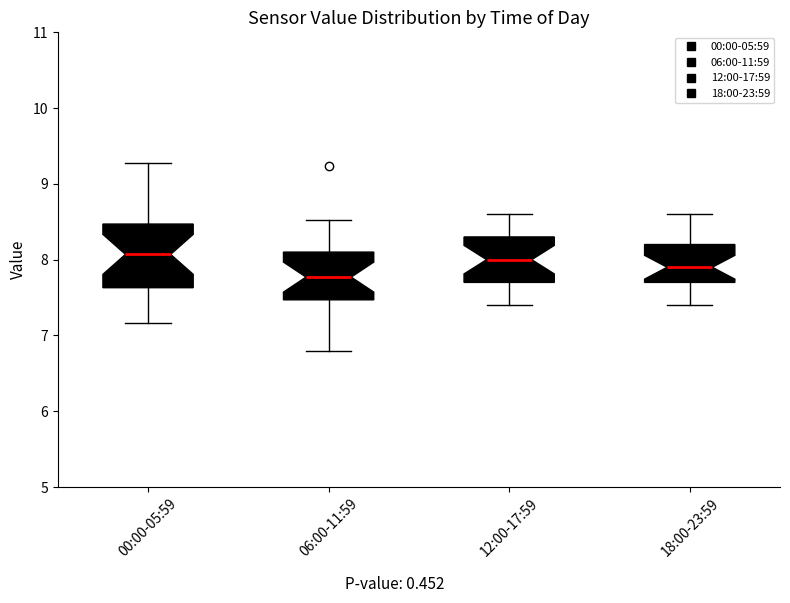

Reading left to right, transcribe this box plot: for each box, give where its median line is, the range the box spans, and where its two whiskers end, as read against the y-axis. The values are not printed on the chart, so give them approximately, as read against the axis.

00:00-05:59: median 8.1, box 7.6 to 8.5, whiskers 7.2 to 9.3
06:00-11:59: median 7.8, box 7.5 to 8.1, whiskers 6.8 to 8.5
12:00-17:59: median 8.0, box 7.7 to 8.3, whiskers 7.4 to 8.6
18:00-23:59: median 7.9, box 7.7 to 8.2, whiskers 7.4 to 8.6